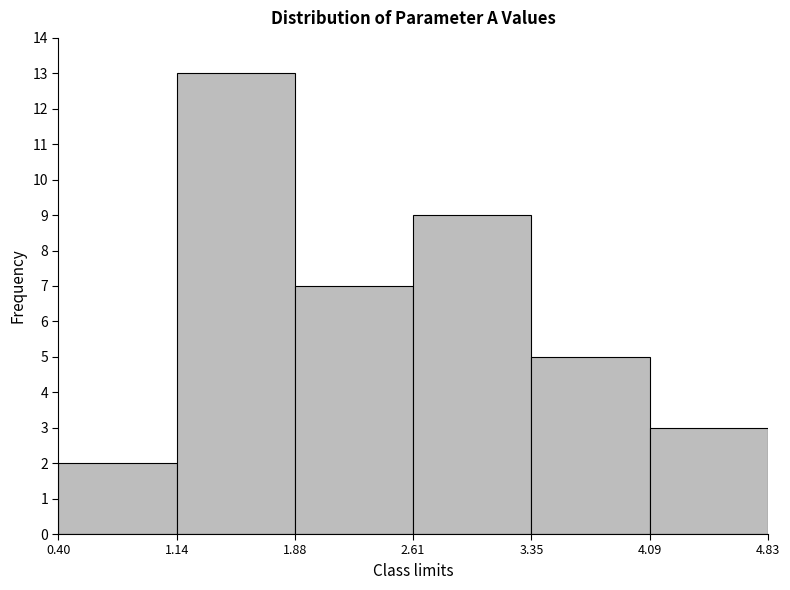

Reading left to right, transcribe this chart: for each bar, give the range it covers on the x-axis and its height. The values are not printed on the chart, so give them approximately, as read against the axis.

0.40 to 1.14: 2
1.14 to 1.88: 13
1.88 to 2.61: 7
2.61 to 3.35: 9
3.35 to 4.09: 5
4.09 to 4.83: 3